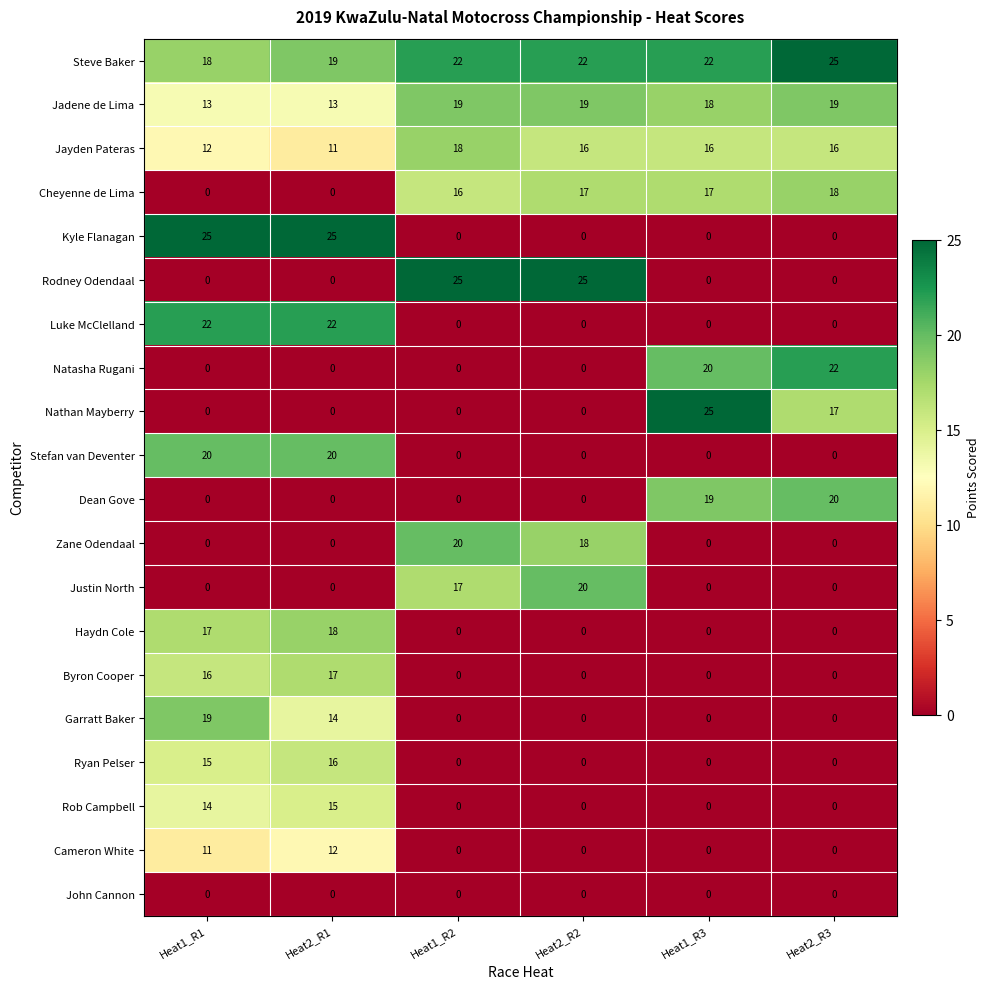

How many categories are shown in the chart?

6